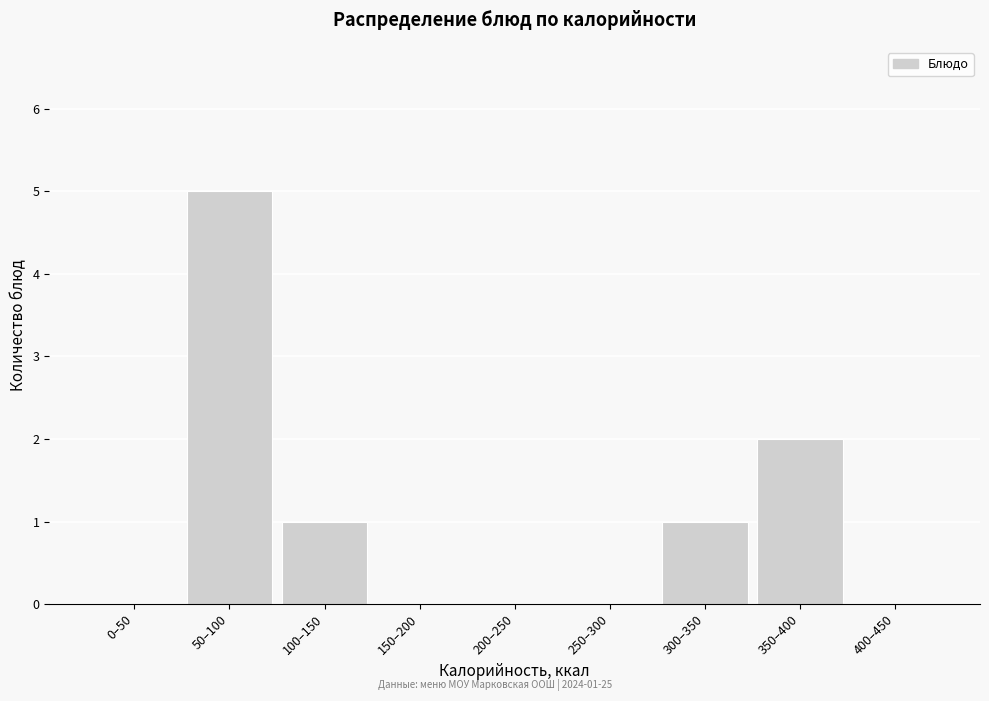

Reading left to right, list all the values displayed in this chart.

0–50=0	50–100=5	100–150=1	150–200=0	200–250=0	250–300=0	300–350=1	350–400=2	400–450=0